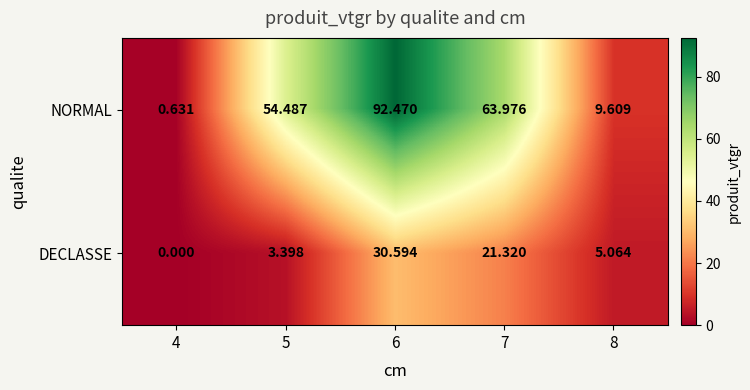

At 7, list the series in order from largest to smallest.

NORMAL, DECLASSE